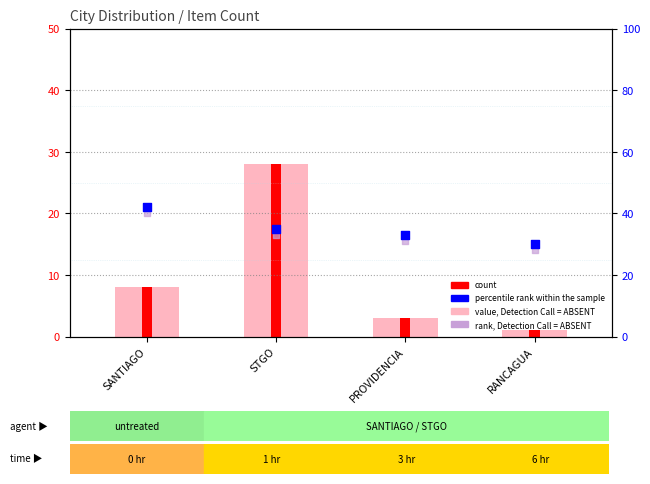

Which series reaches the minimum Y coordinate?

value, Detection Call = ABSENT